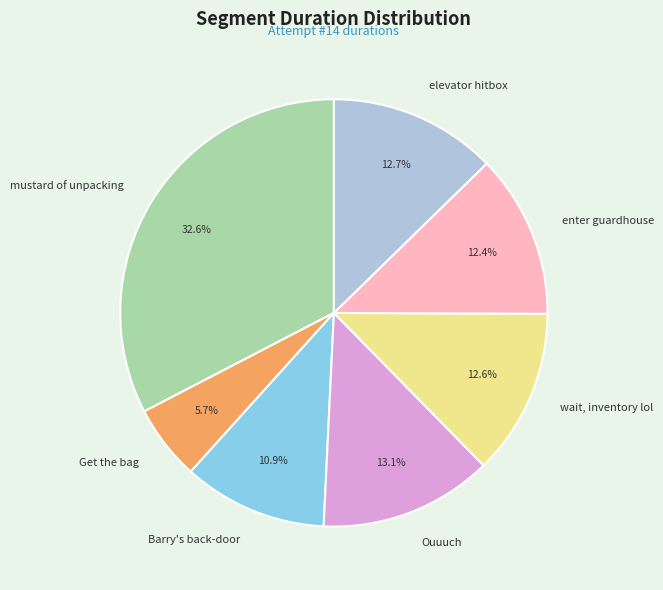

To the nearest percent, what portion does elevator hitbox represent?

13%